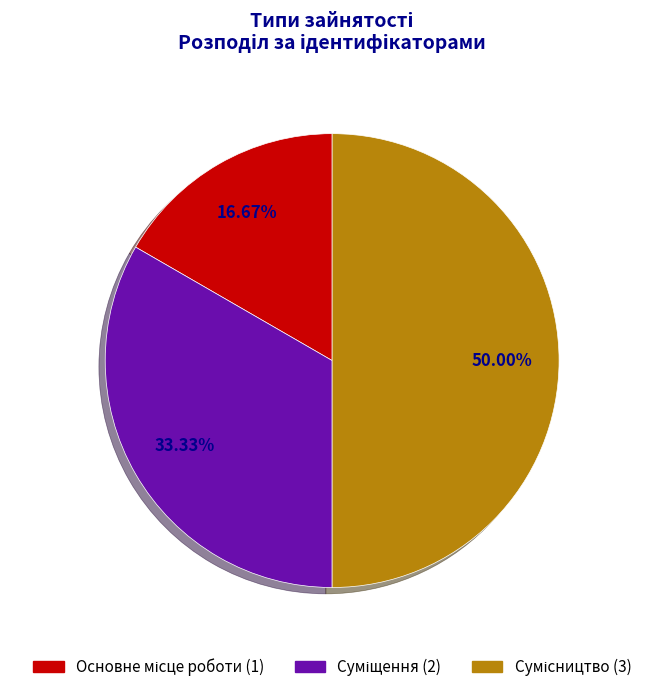

Count the number of slices in the pie.

3